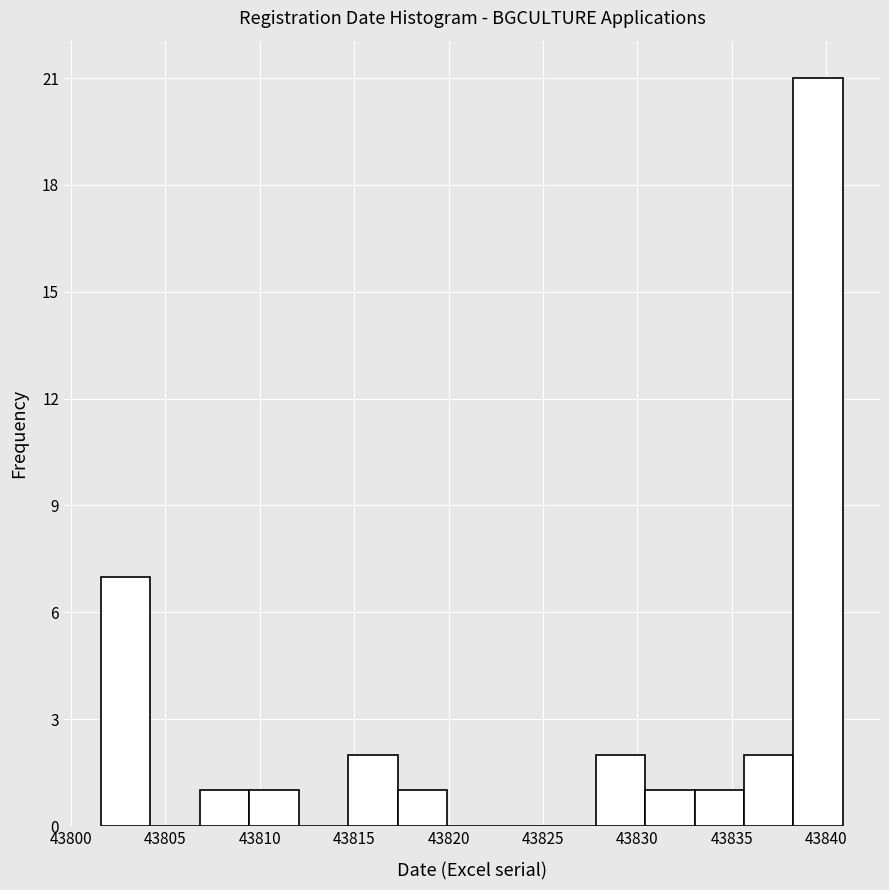

Reading left to right, list every bar in this chart as the range it spans on the x-axis followed by its height. Neither the bar edges nor the heights are printed on the chart, so give them approximately, as read against the axes.

43801.5 to 43804.0: 7
43804.0 to 43807.0: 0
43807.0 to 43809.5: 1
43809.5 to 43812.0: 1
43812.0 to 43814.5: 0
43814.5 to 43817.5: 2
43817.5 to 43820.0: 1
43820.0 to 43822.5: 0
43822.5 to 43825.0: 0
43825.0 to 43828.0: 0
43828.0 to 43830.5: 2
43830.5 to 43833.0: 1
43833.0 to 43835.5: 1
43835.5 to 43838.5: 2
43838.5 to 43841.0: 21